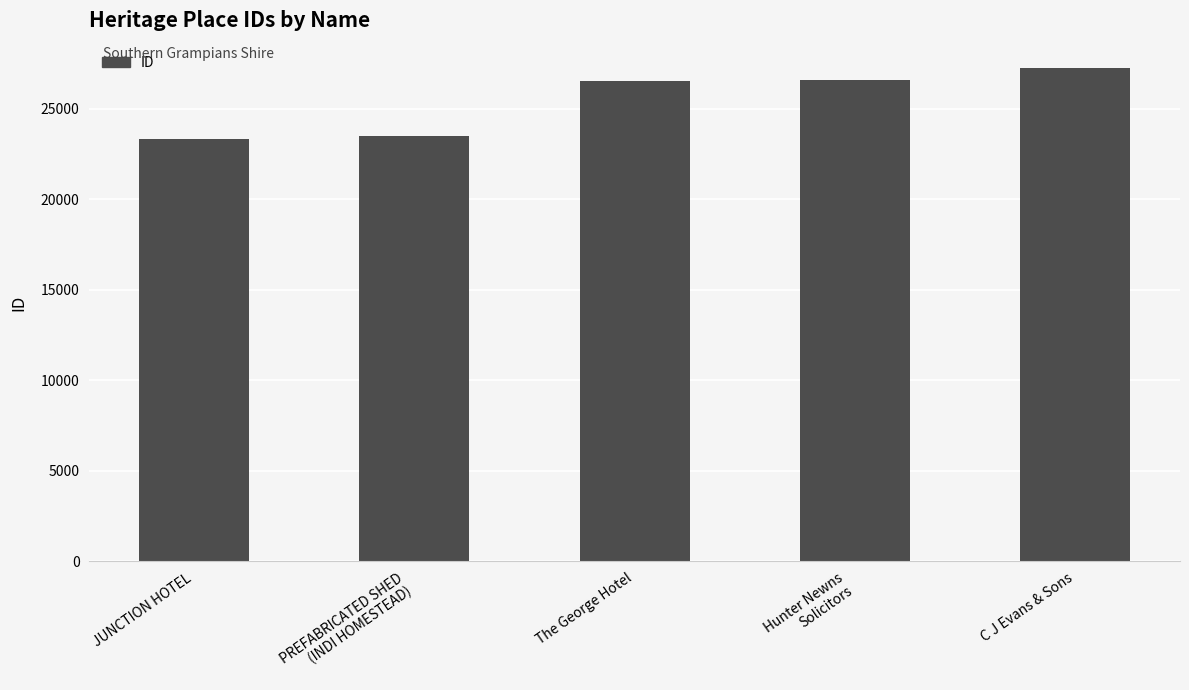

What is the smallest value displayed?

23295